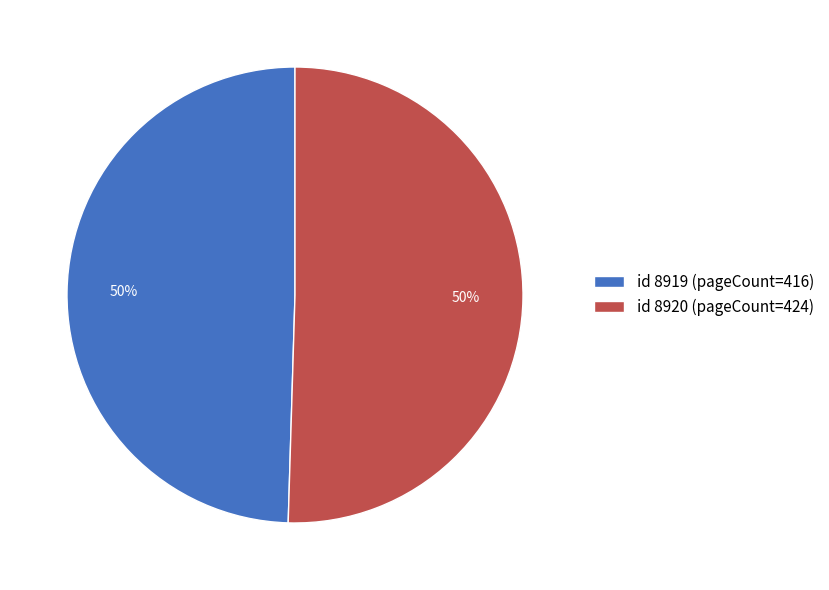

To the nearest percent, what is the combined percentage of id 8919 (pageCount=416) and id 8920 (pageCount=424)?

100%